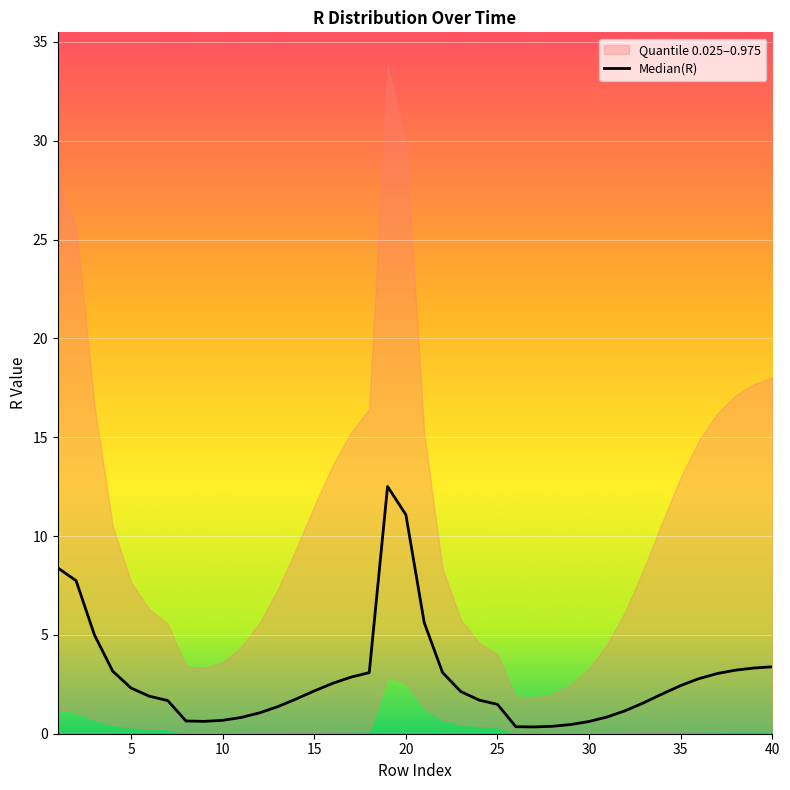

Reading right to left, list all the values displayed in this chart.

3.4	3.3	3.2	3.0	2.8	2.4	2.0	1.6	1.2	0.9	0.6	0.5	0.4	0.3	0.4	1.5	1.7	2.1	3.1	5.6	11.1	12.5	3.1	2.9	2.5	2.2	1.8	1.4	1.1	0.8	0.7	0.6	0.6	1.7	1.9	2.3	3.2	5.0	7.7	8.4